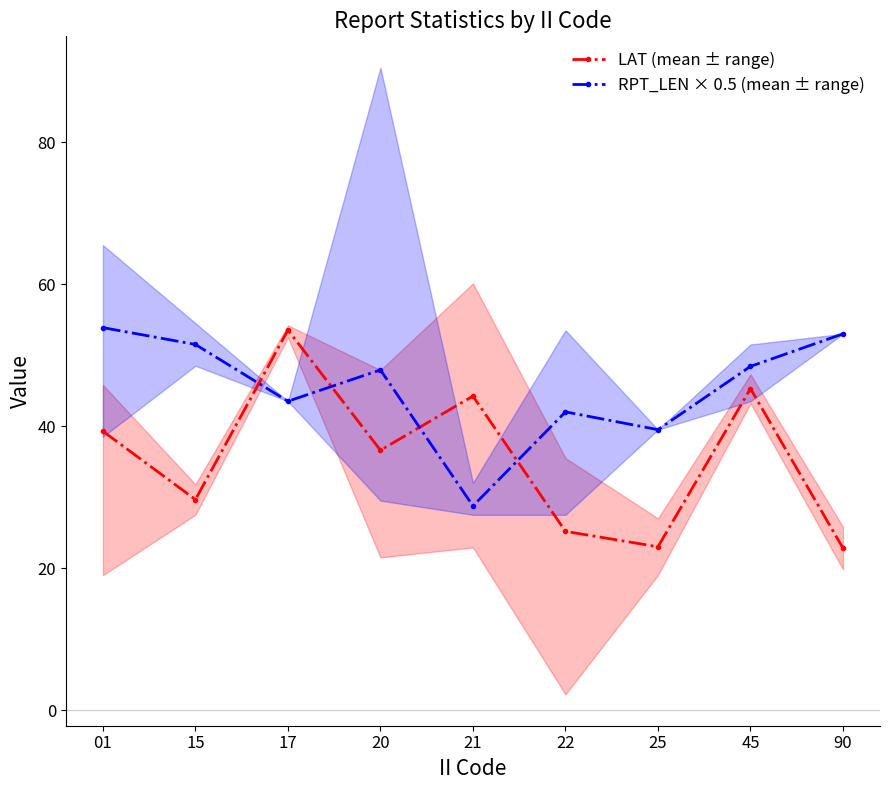

What is the maximum value for RPT_LEN × 0.5 (mean ± range)?

53.9